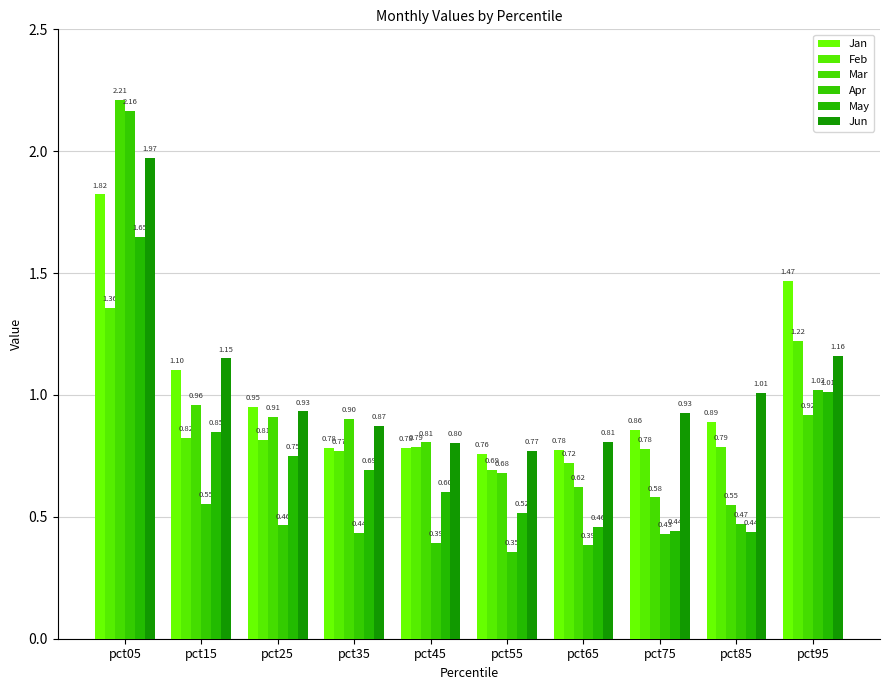

What is the minimum value shown in the chart?

0.4